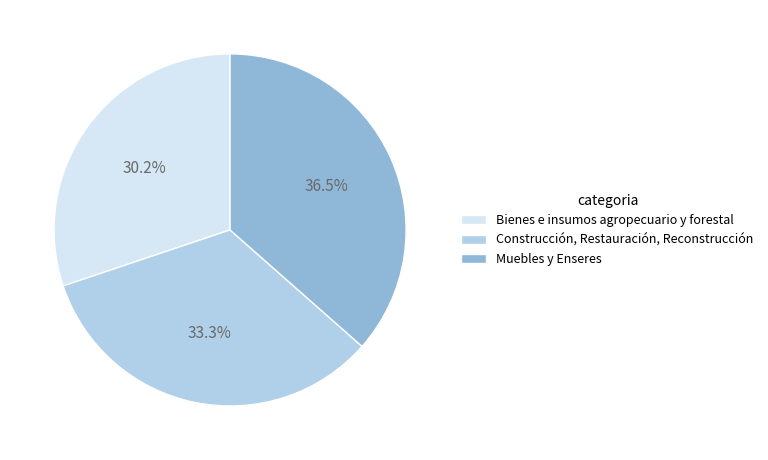

Is Muebles y Enseres the majority of the pie?

No